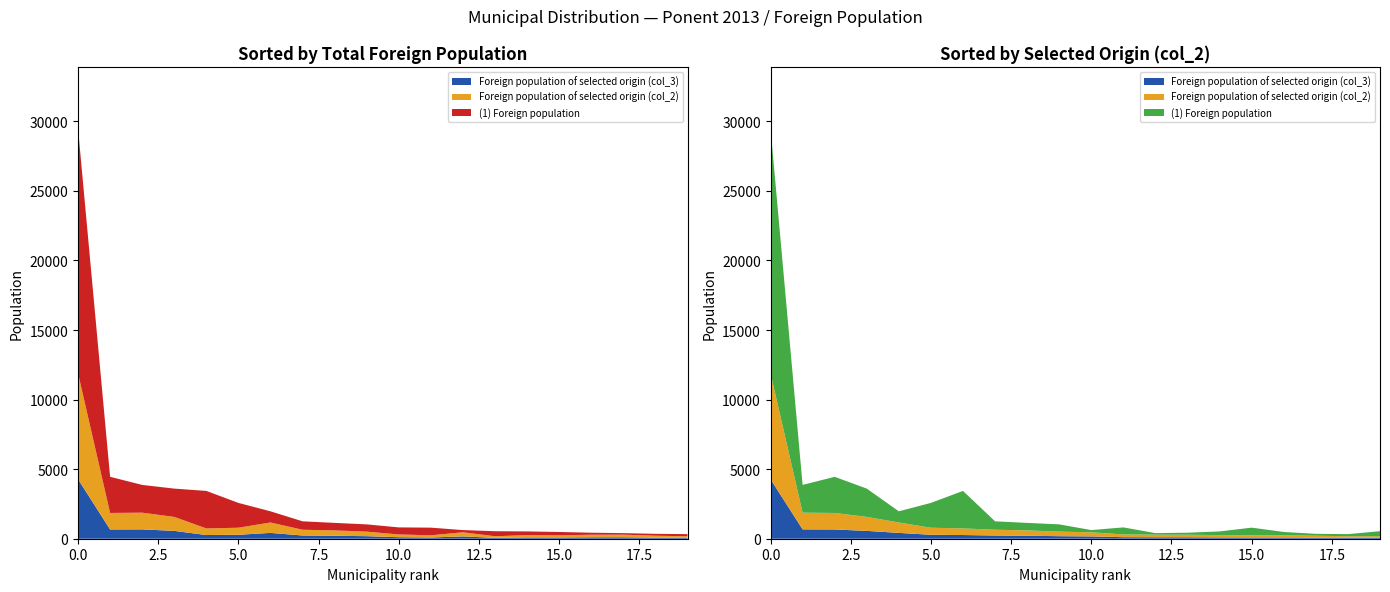

Reading left to right, list all the values displayed in this chart.

(1) Foreign population: 29491	3867	4450	3602	1970	2574	3436	1251	1138	1031	621	814	402	432	524	796	485	352	330	539
Foreign population of selected origin (col_2): 11895	1872	1852	1569	1167	790	740	645	598	509	462	307	291	287	259	247	245	216	179	178
Foreign population of selected origin (col_3): 4279	673	666	564	420	284	266	232	215	183	166	110	105	103	93	89	88	78	64	64